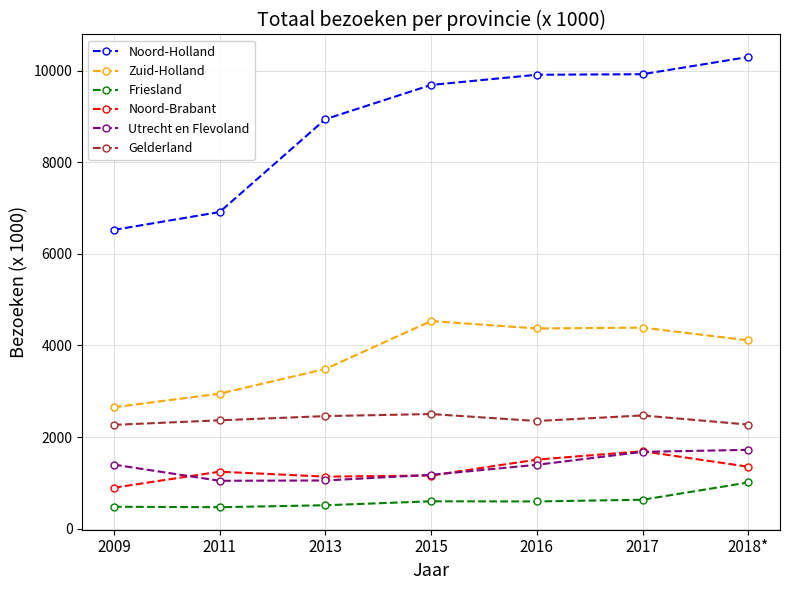

The Noord-Holland series shows 6914 at 2011. True or false?

True